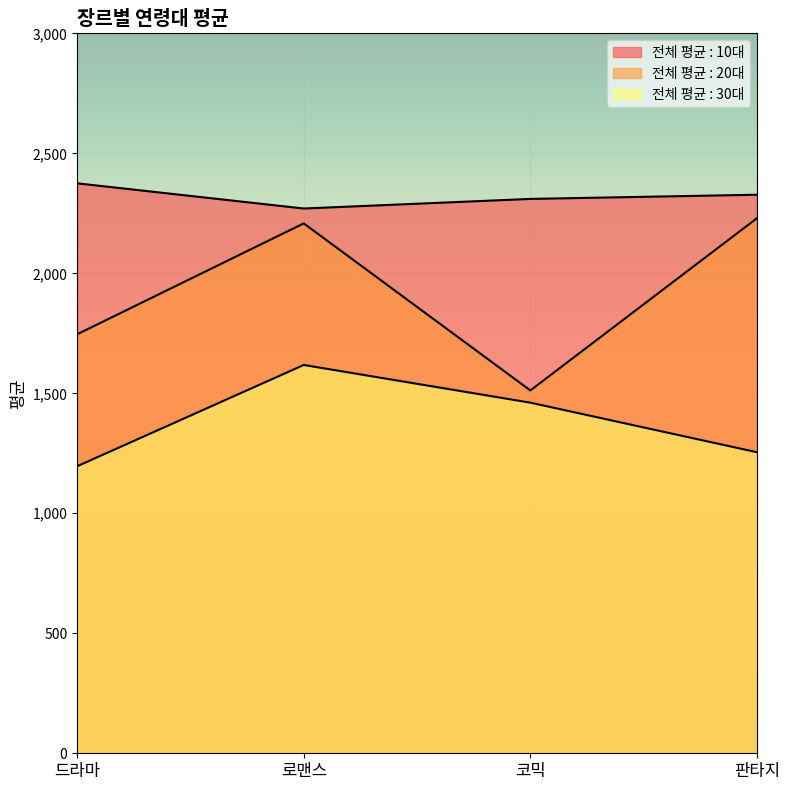

Rank the categories by 전체 평균 : 10대 value from highest to lowest.

드라마, 판타지, 코믹, 로맨스